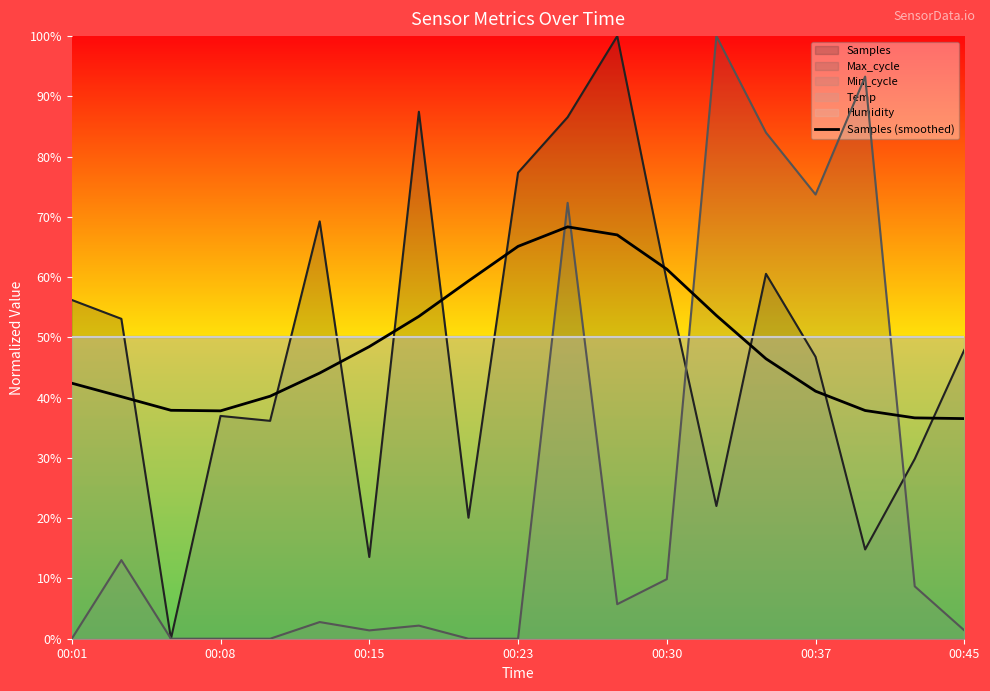

The value of Samples (smoothed) at 00:23 is 65.1. True or false?

True